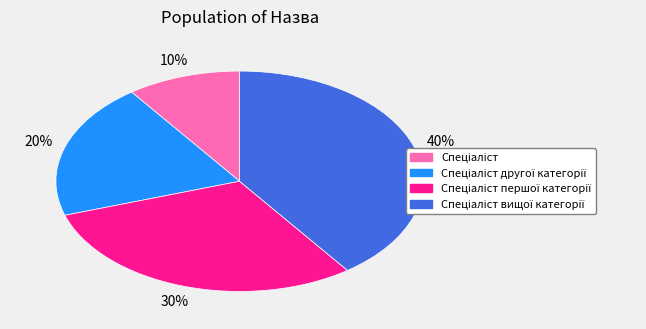

To the nearest percent, what is the difference between the largest and smallest slice percentages?

30%